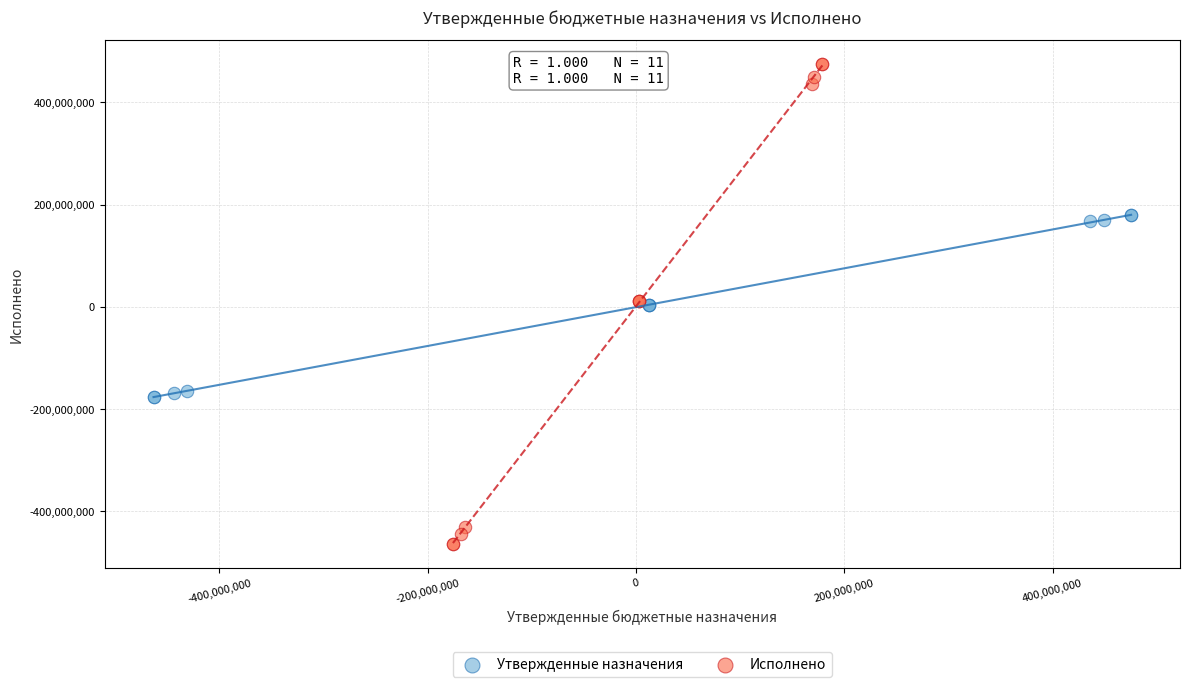

Which series contains the highest Y value?

Исполнено